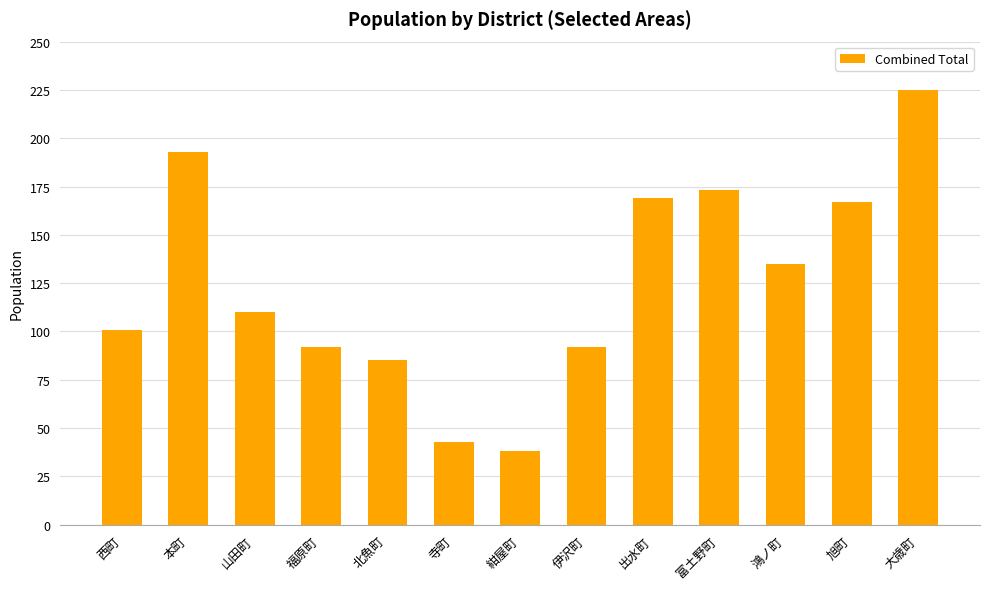

What is the maximum value shown in the chart?

225